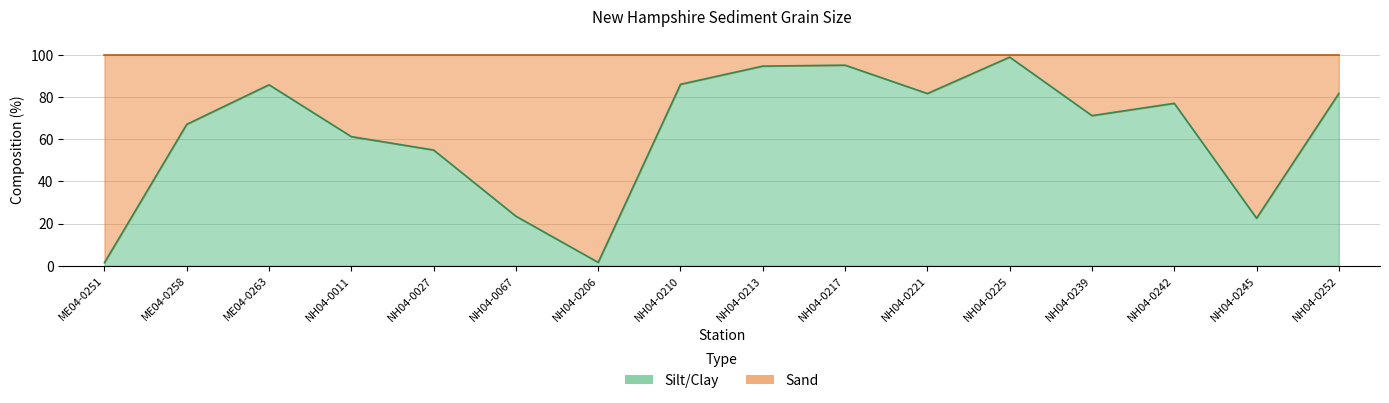

The chart shows a value of 151.0 at NH04-0217. True or false?

False